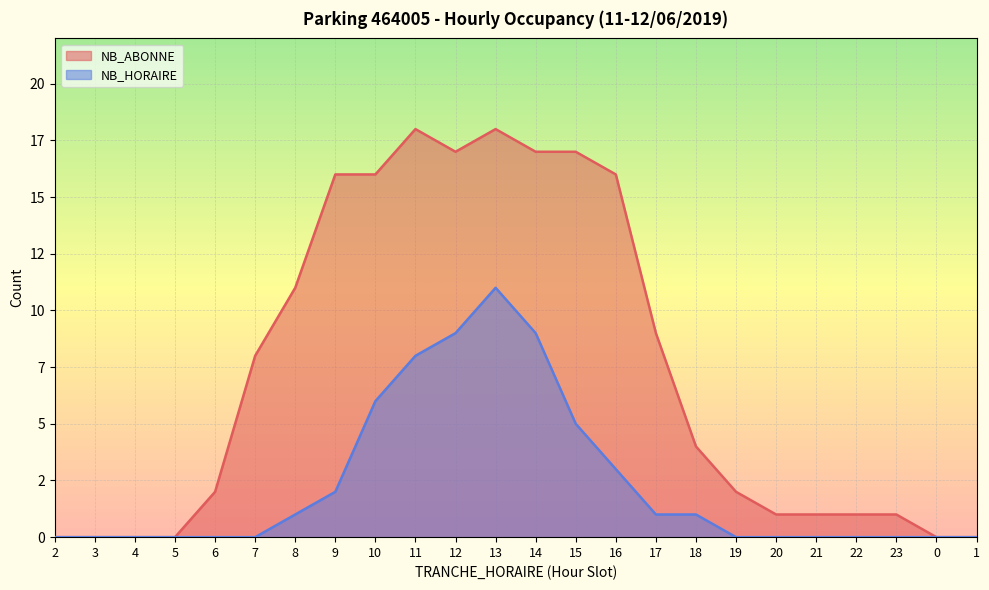

What is the sum of the NB_ABONNE values at 21 and 9?

17